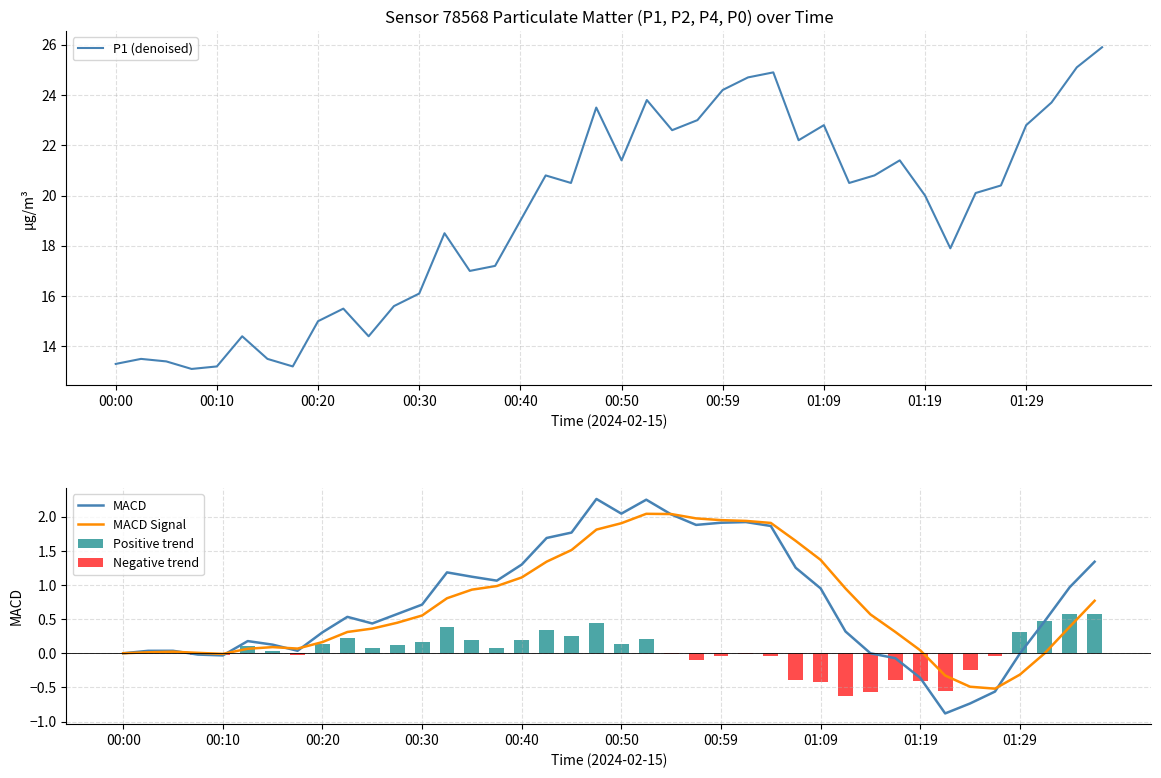

Is it true that P1 (denoised) equals 15.0 at 00:20?

True